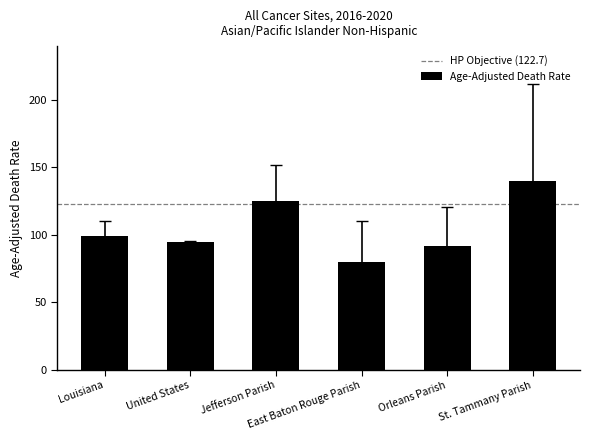

Does the chart contain stacked bars?

No